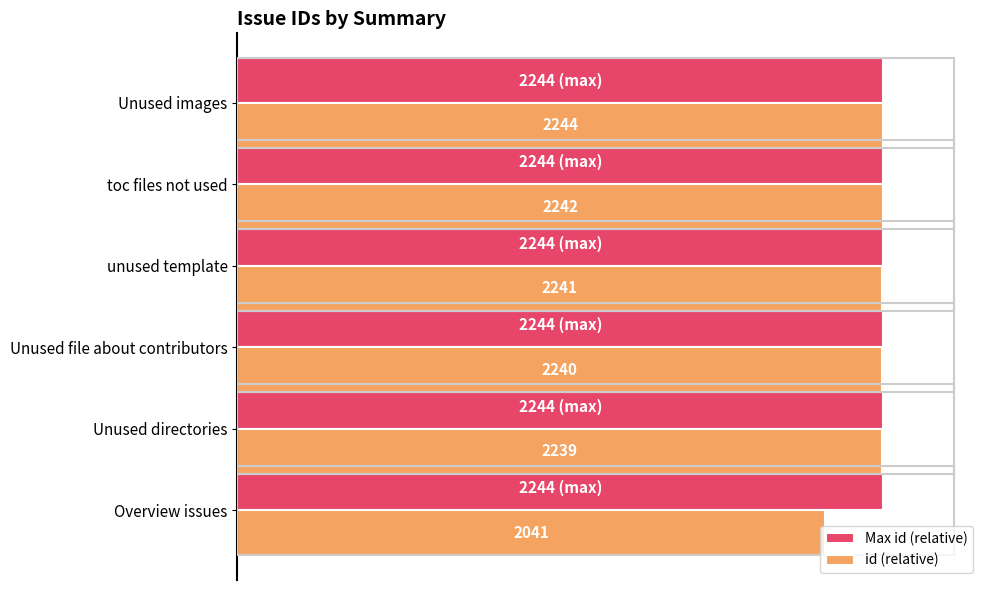

What are all the series names shown in the legend?

Max id (relative), id (relative)